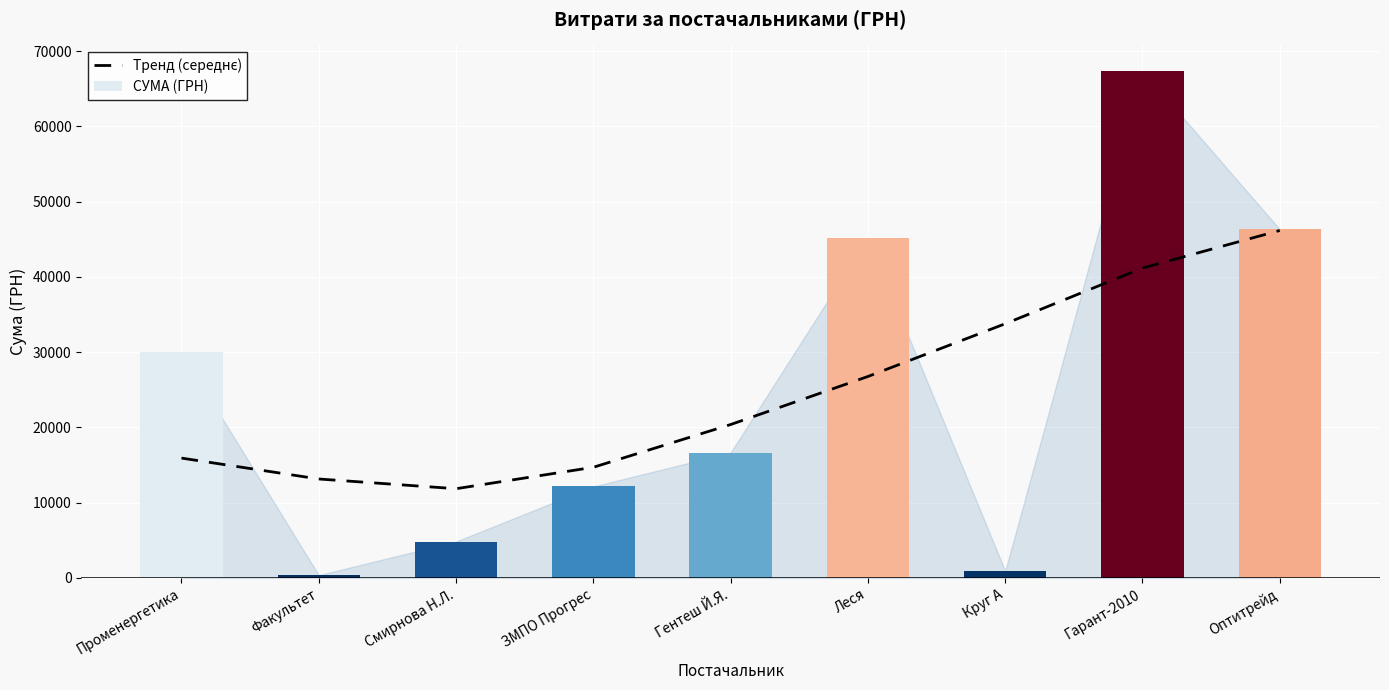

Reading right to left, extract all data points from this chart.

Тренд (середнє): 46162.3	41165.1	33768.5	26760.9	20377.1	14697.3	11851.5	13144.0	15920.5
СУМА (ГРН): 46318.3	67380.7	916.9	45207.5	16657.8	12147.0	4837.3	365.0	30016.8